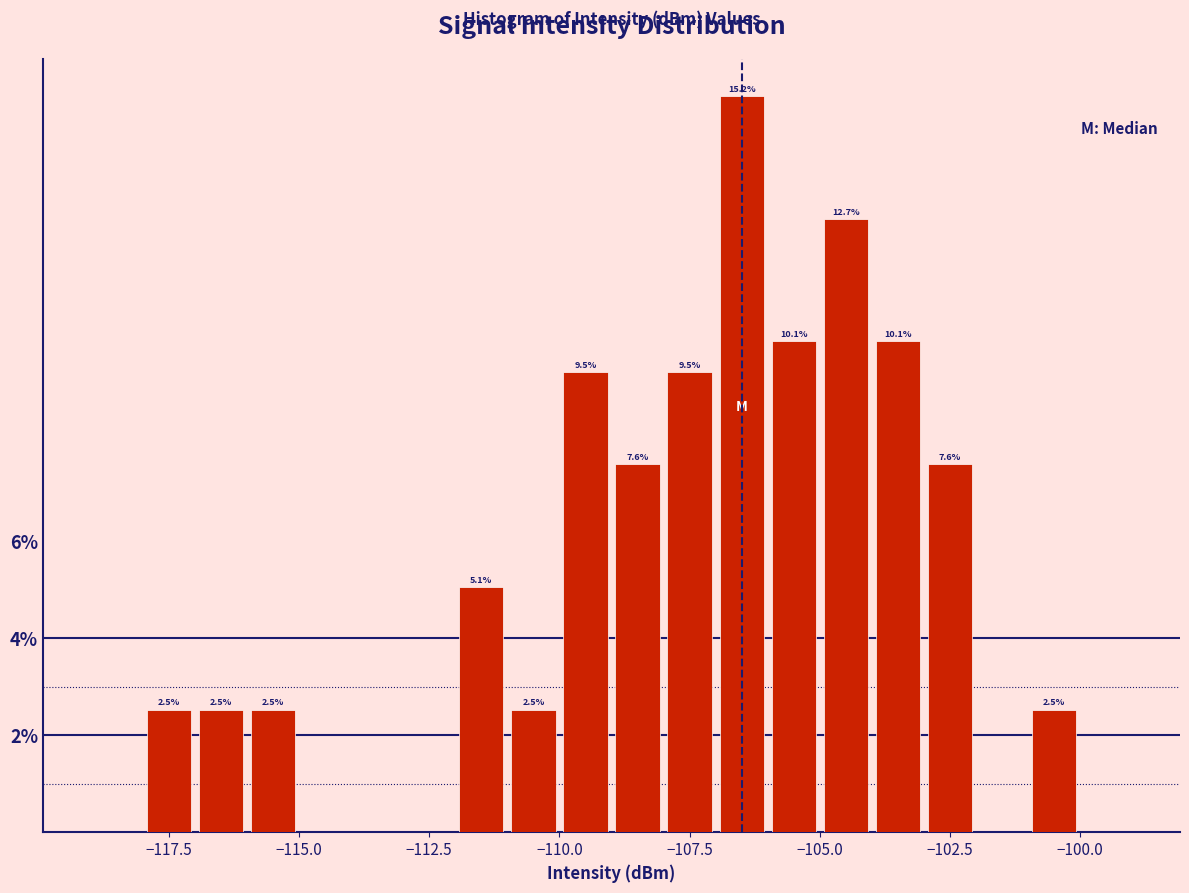

Read against the x-axis, roughly where is the centre of the tallest bar?

-106.5